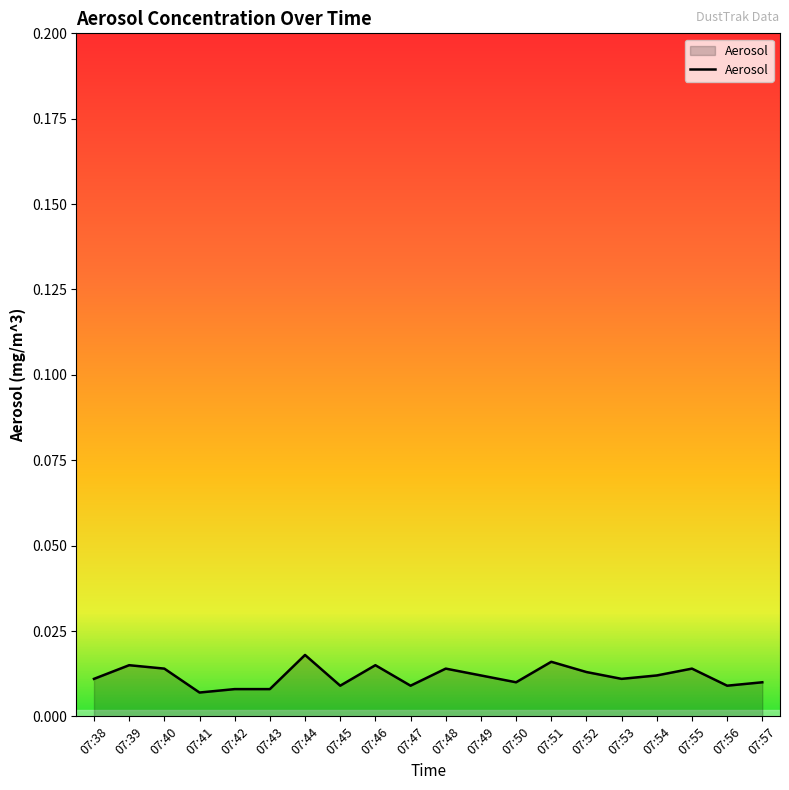

Which has a higher value, 07:44 or 07:54?

07:44